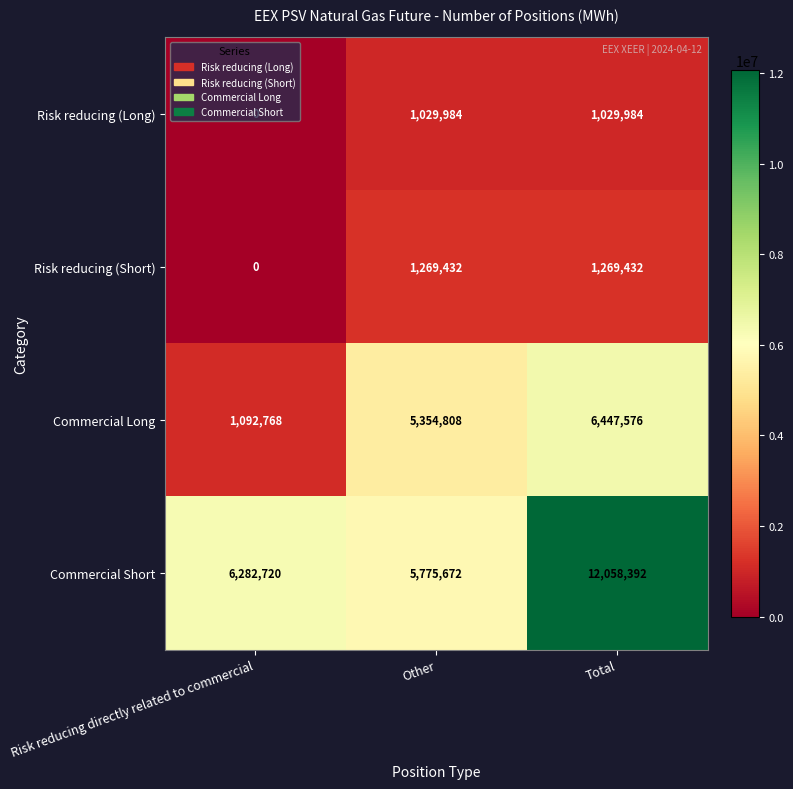

Count the Risk reducing (Short) values in the range 0 to 1269432.

3